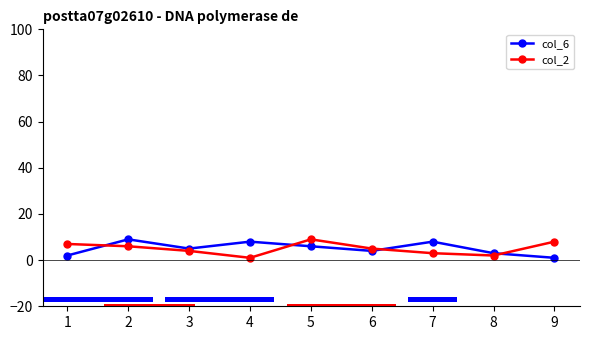

Which series has the widest spread of values?

col_6